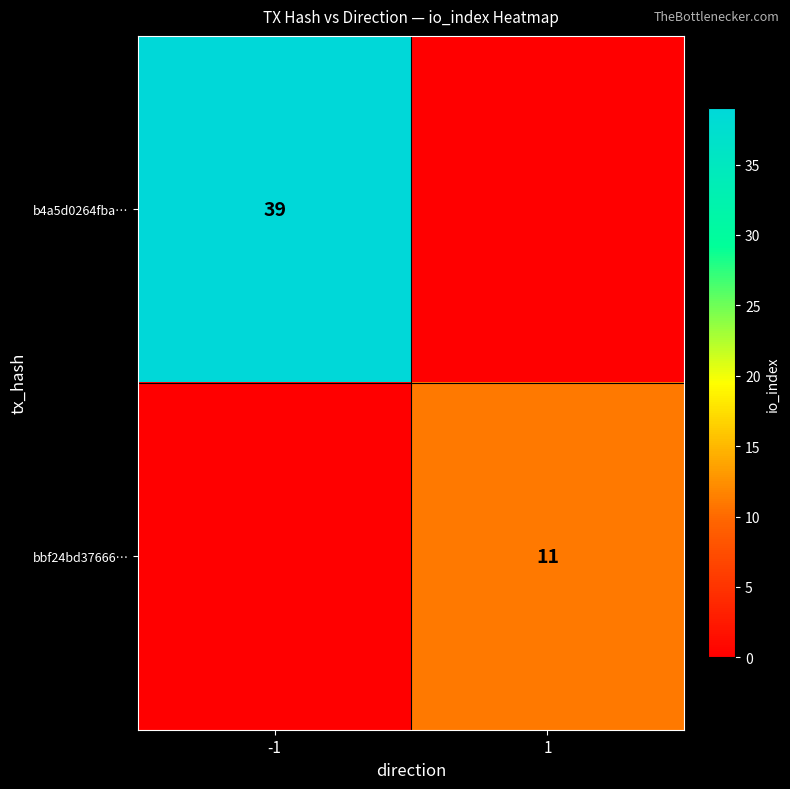

Is the value of bbf24bd37666… at 1 greater than the value of b4a5d0264fba… at -1?

No